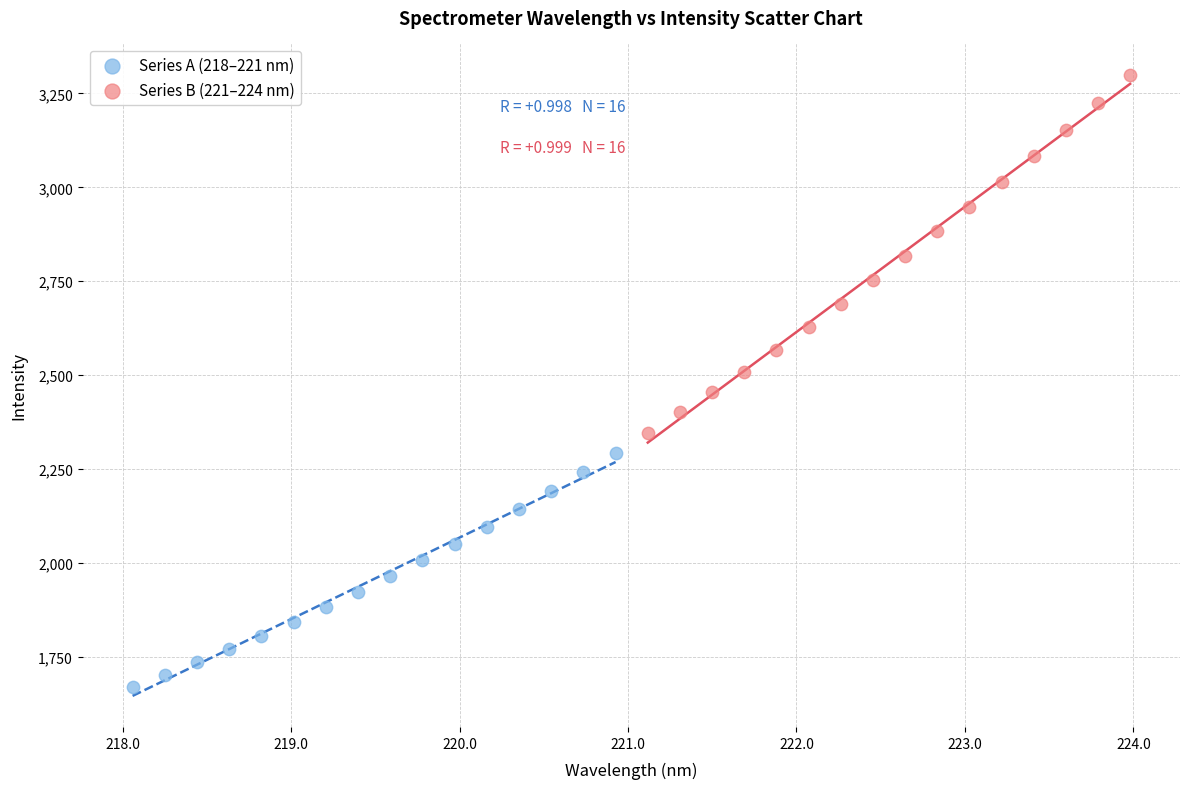

Which series contains the lowest Y value?

Series A (218–221 nm)